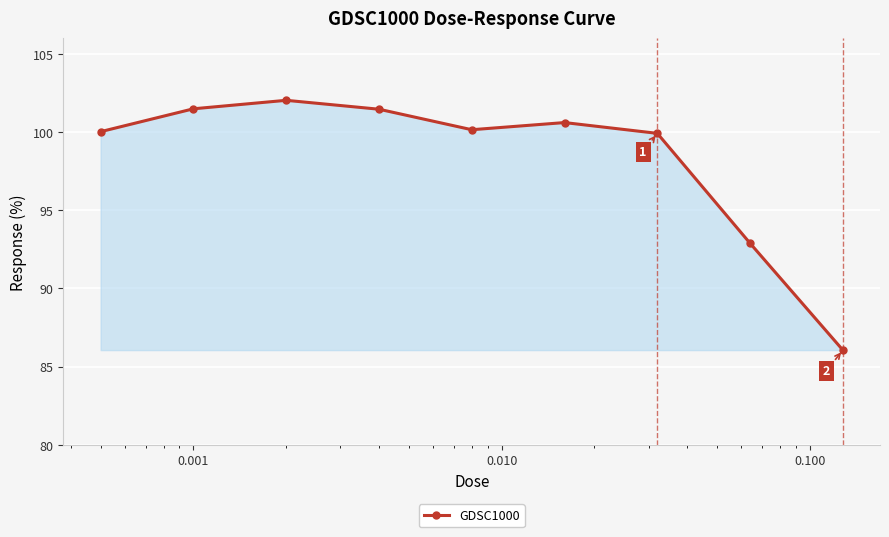

What is the value of the 7th point from the left?

99.9